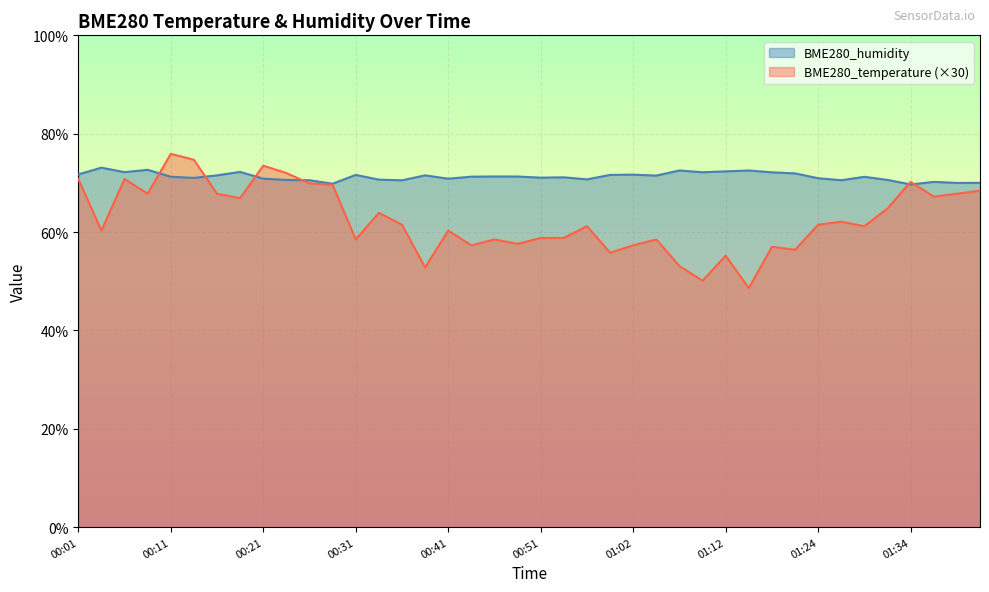

How many interior local valleys does the BME280_humidity series have?

12